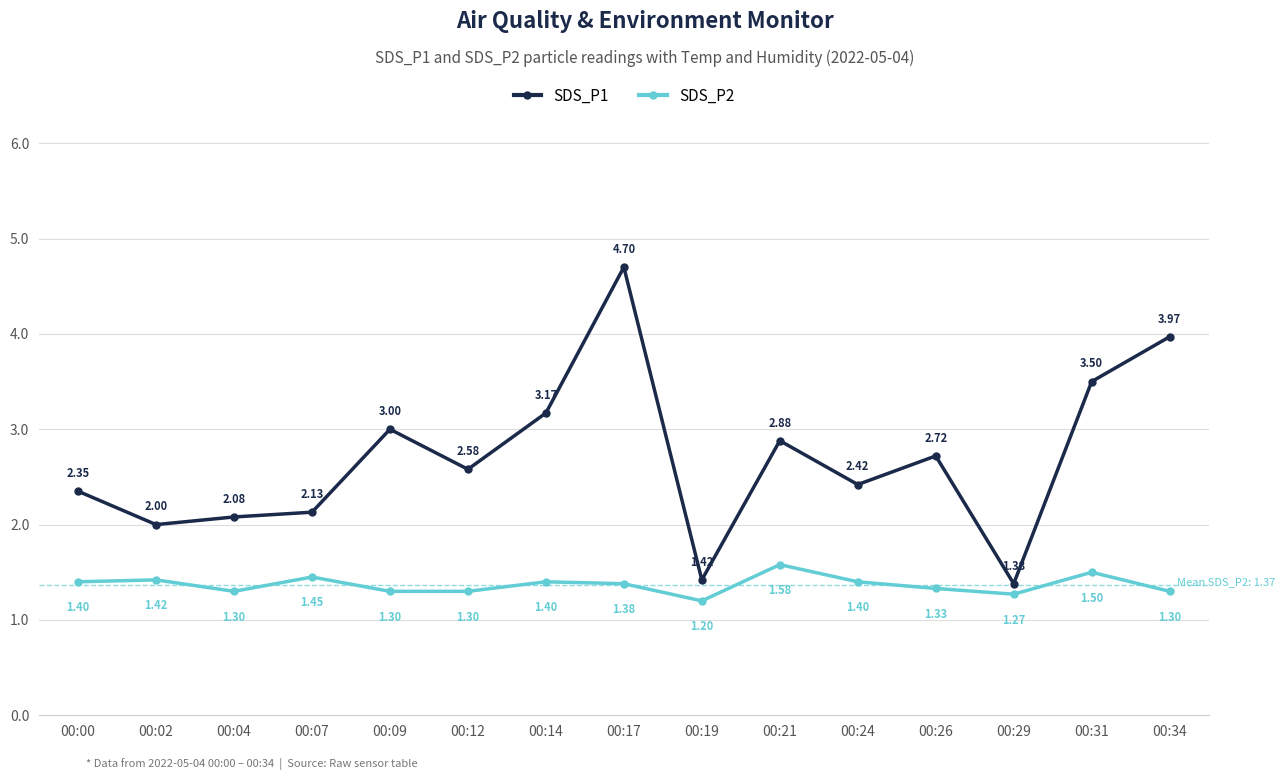

Rank the series by their average value, from lowest to highest.

SDS_P2, SDS_P1